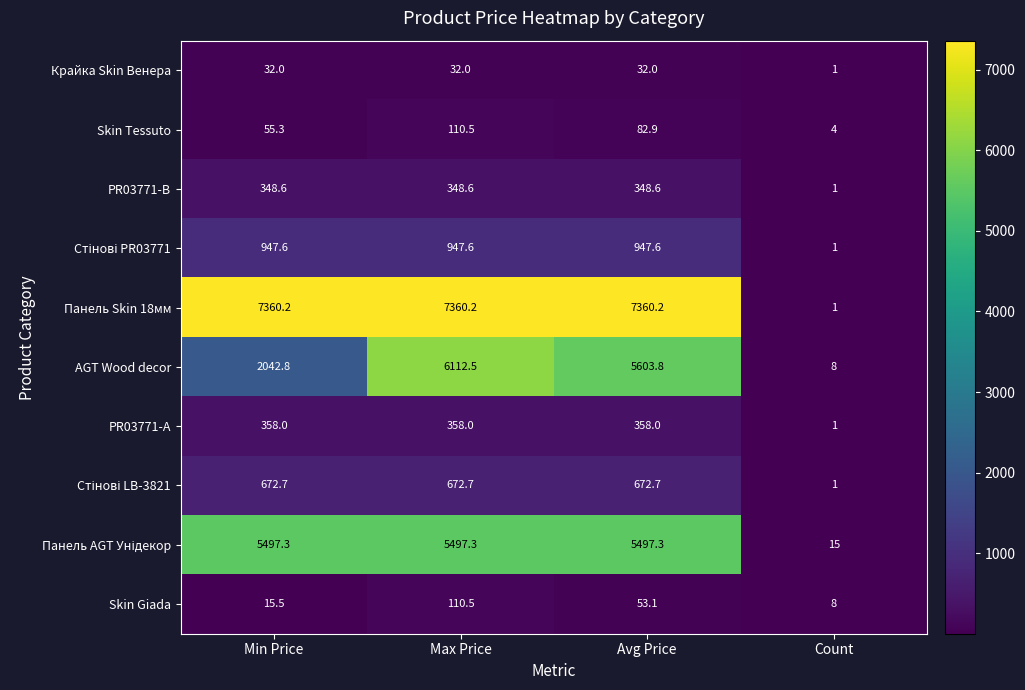

Rank the categories by AGT Wood decor value from highest to lowest.

Max Price, Avg Price, Min Price, Count